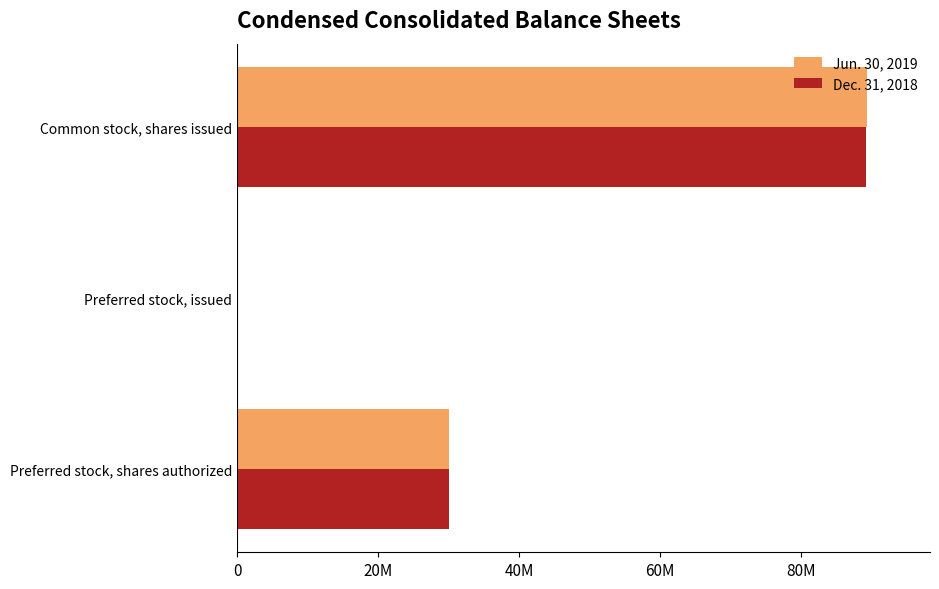

What is the value of the Jun. 30, 2019 bar at the 1st from the left?

30000000